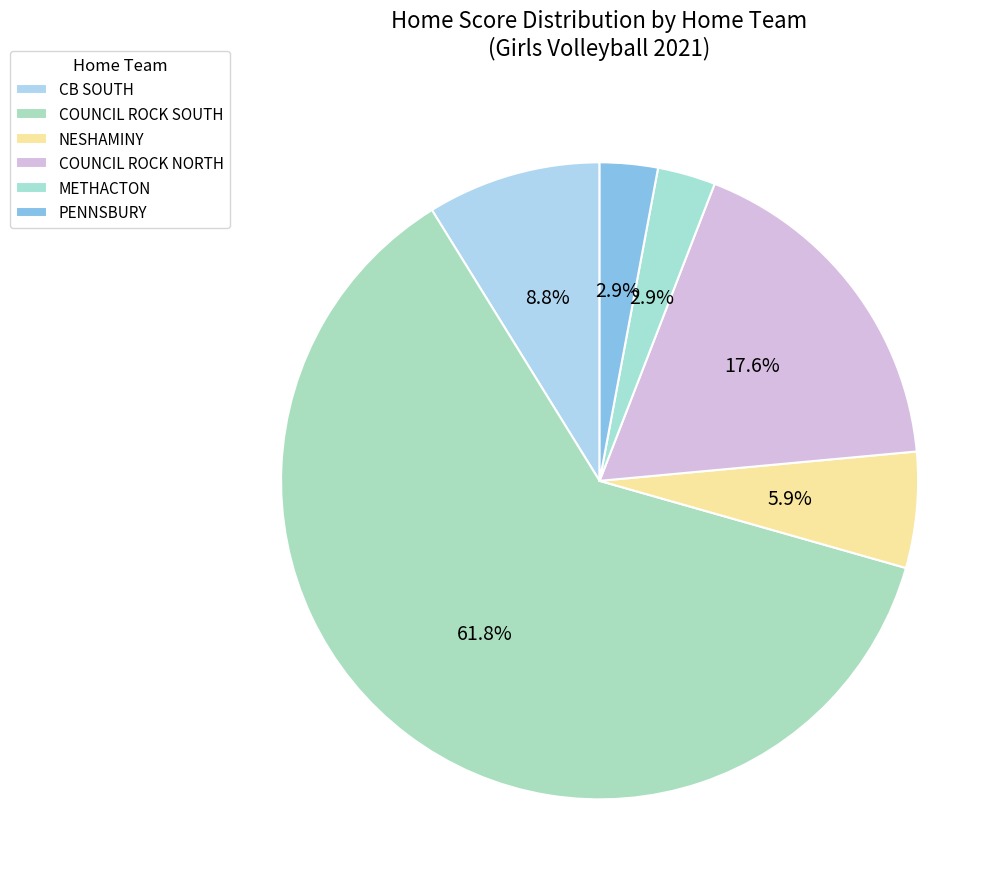

Count the number of slices in the pie.

6